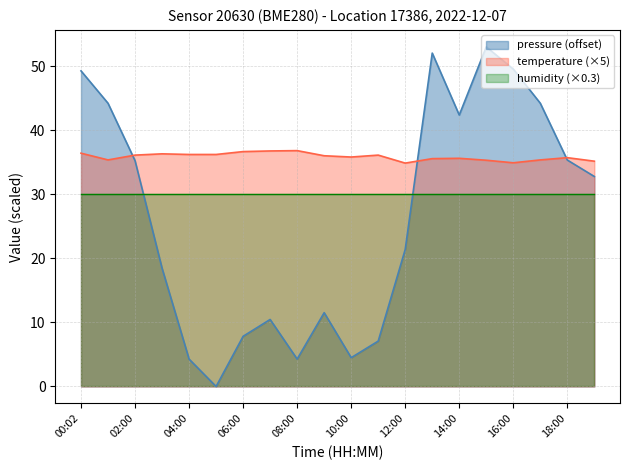

True or false: temperature has more than 0 interior local peaks.

True